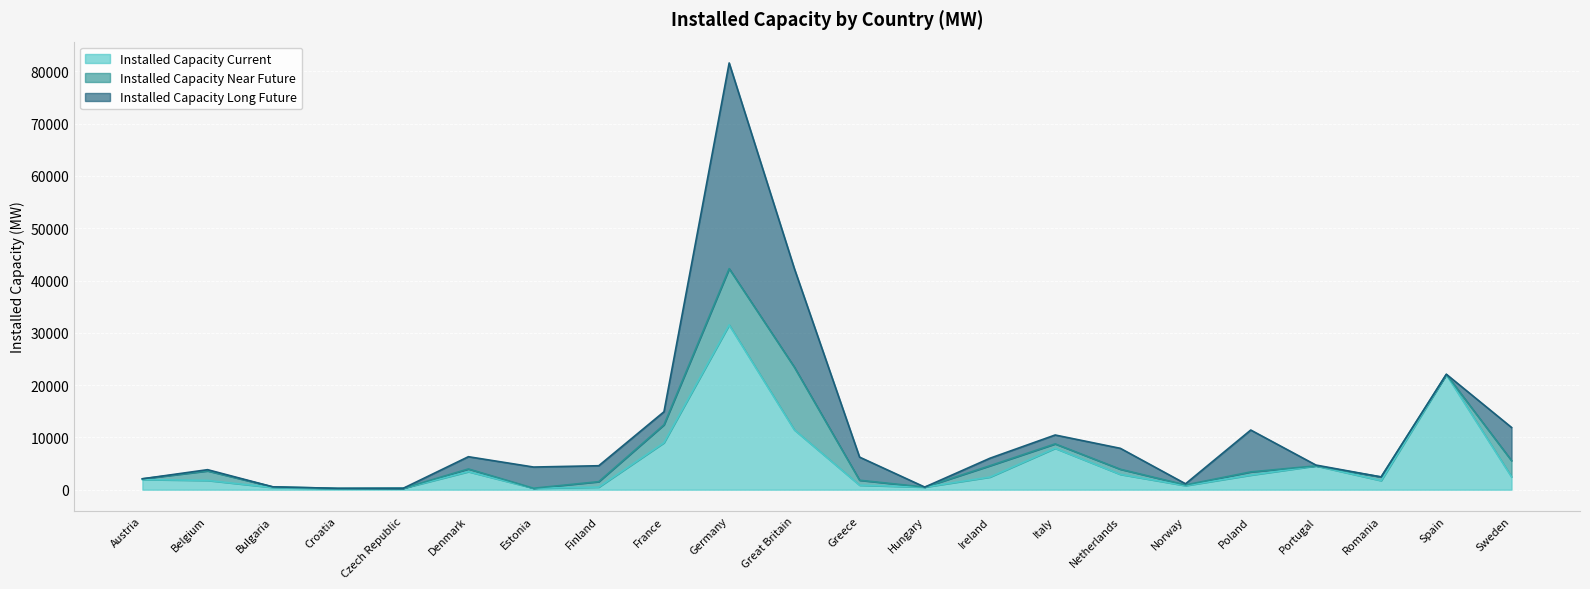

At which category does Installed Capacity Near Future reach its first local peak?

Belgium